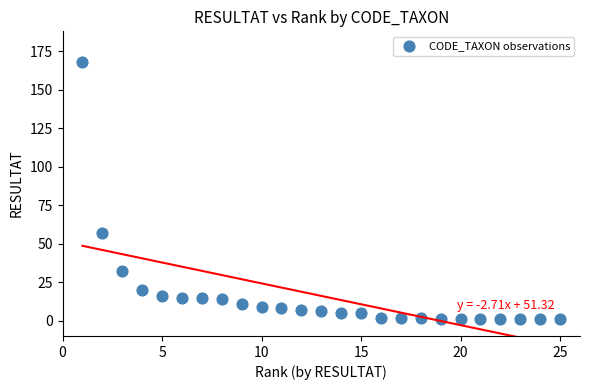

What is the range of Y values (max minus min)?

167